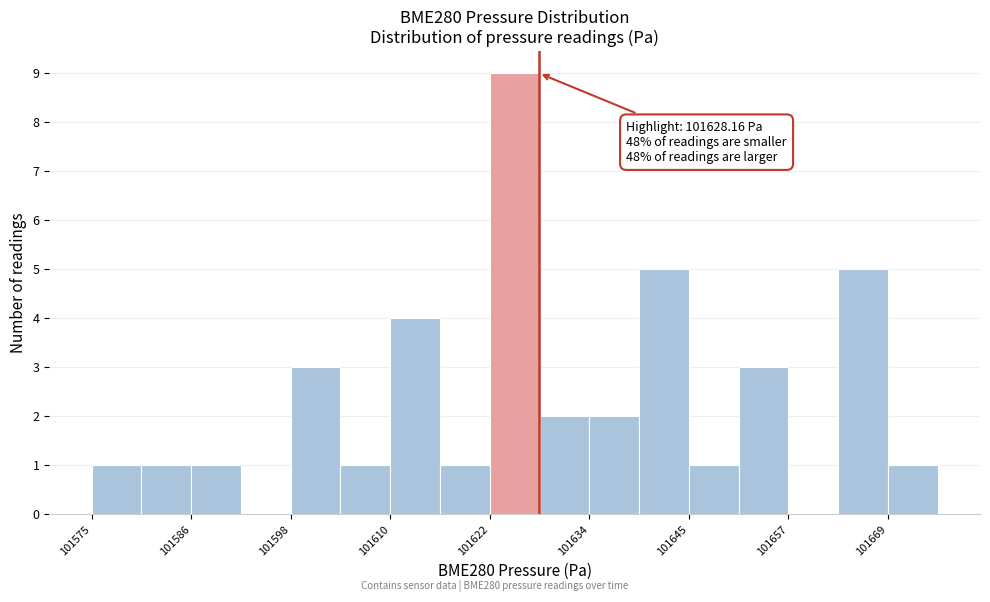

Read against the x-axis, roughly where is the centre of the tallest bar?

101626